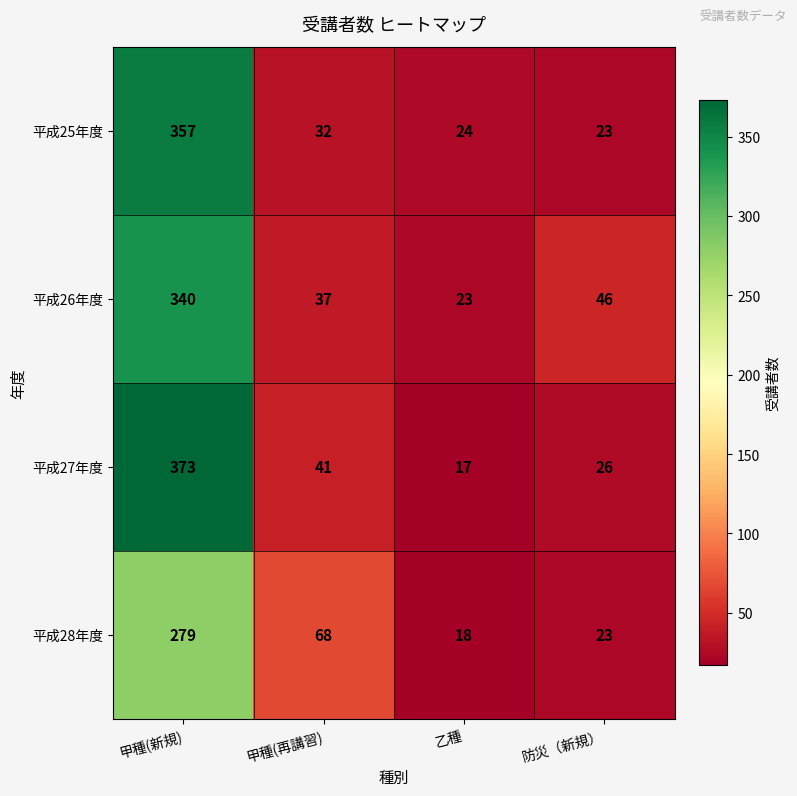

Which series has the largest range (max minus min)?

平成27年度